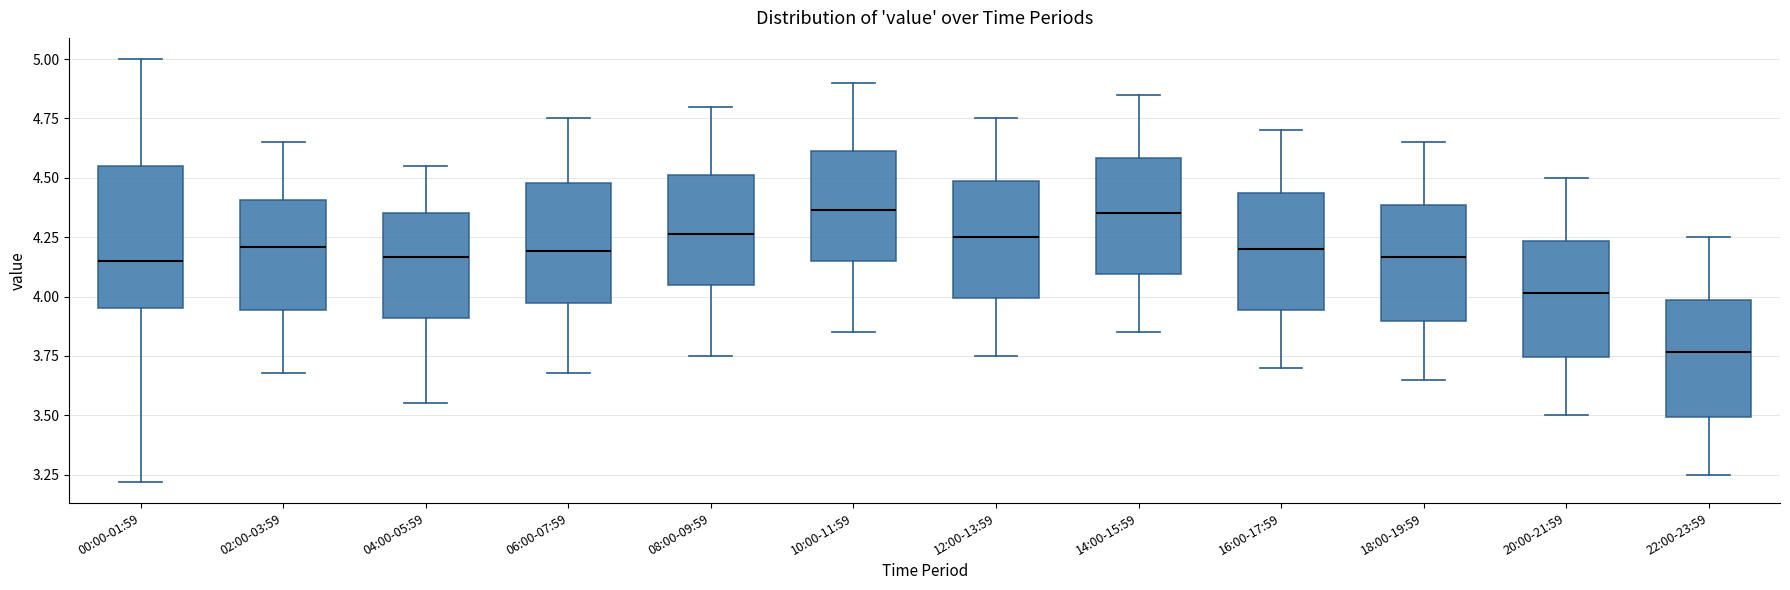

Which box is the tallest, from its lower edge to its upper edge?

00:00-01:59